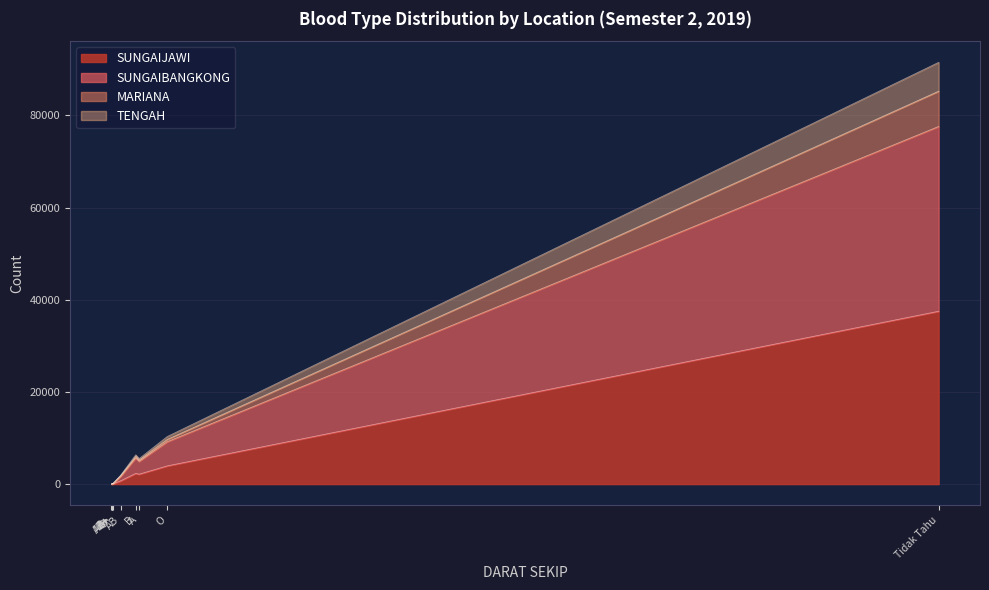

How many interior local peaks does the SUNGAIJAWI series have?

3